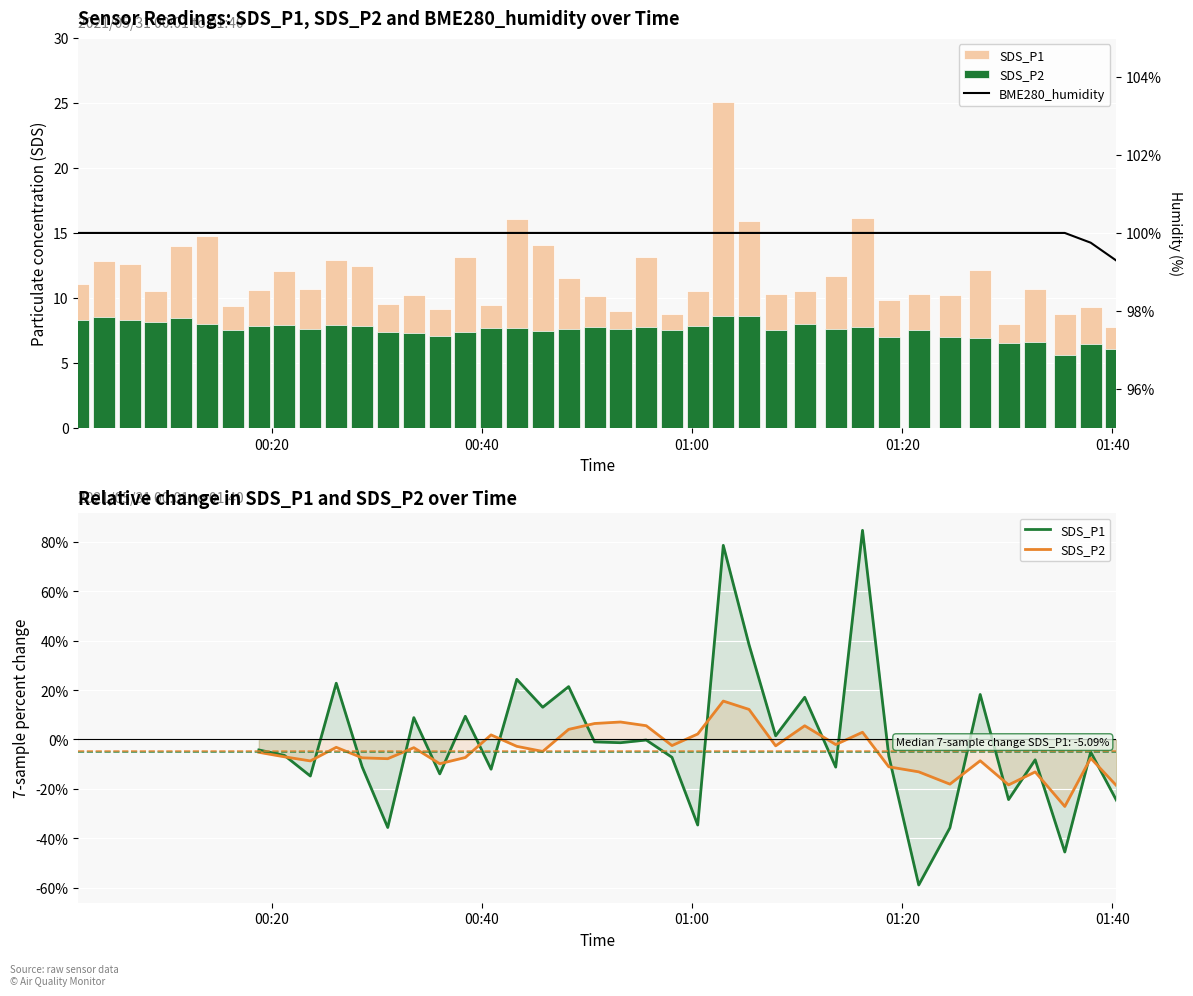

Which series has the largest range (max minus min)?

SDS_P1